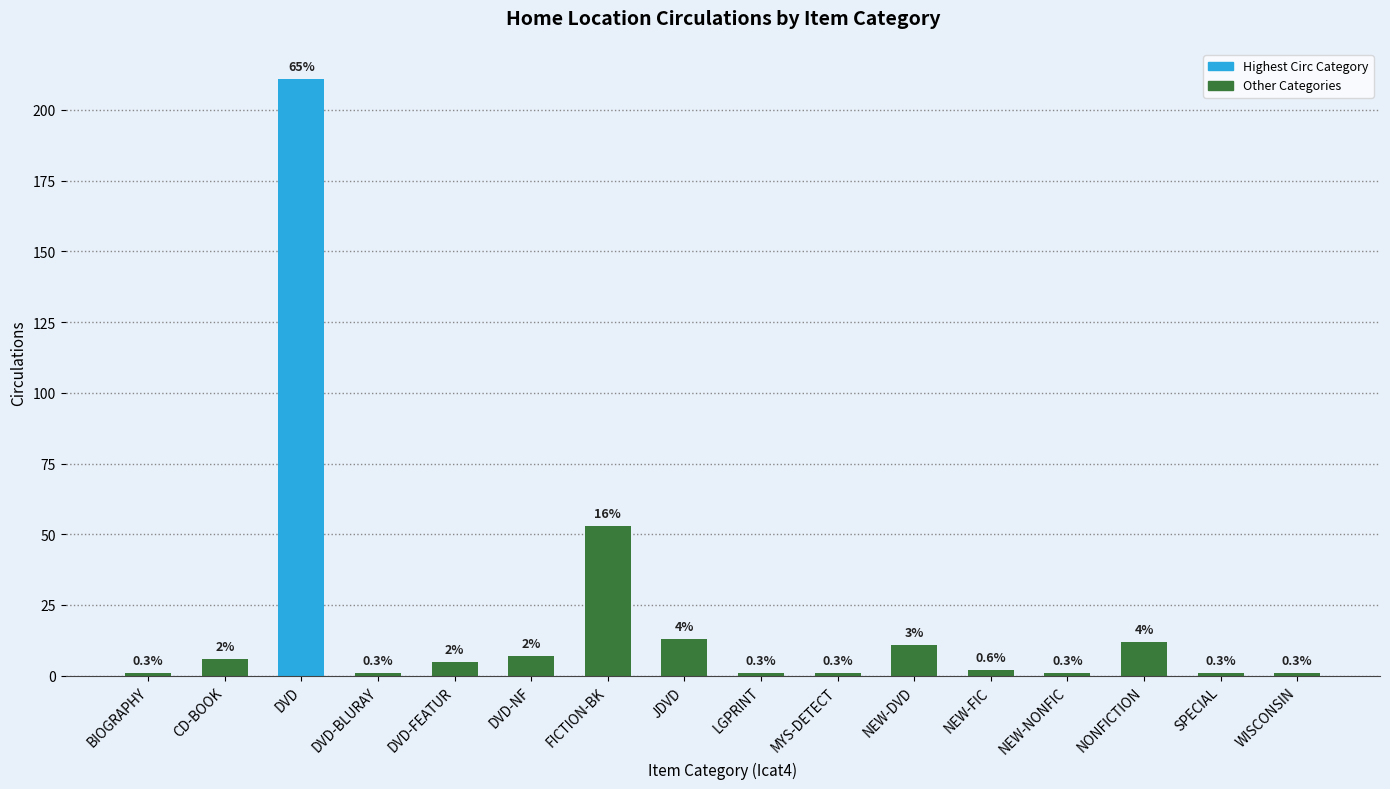

What is the ratio of the value at DVD-FEATUR to the value at NEW-DVD?

0.5